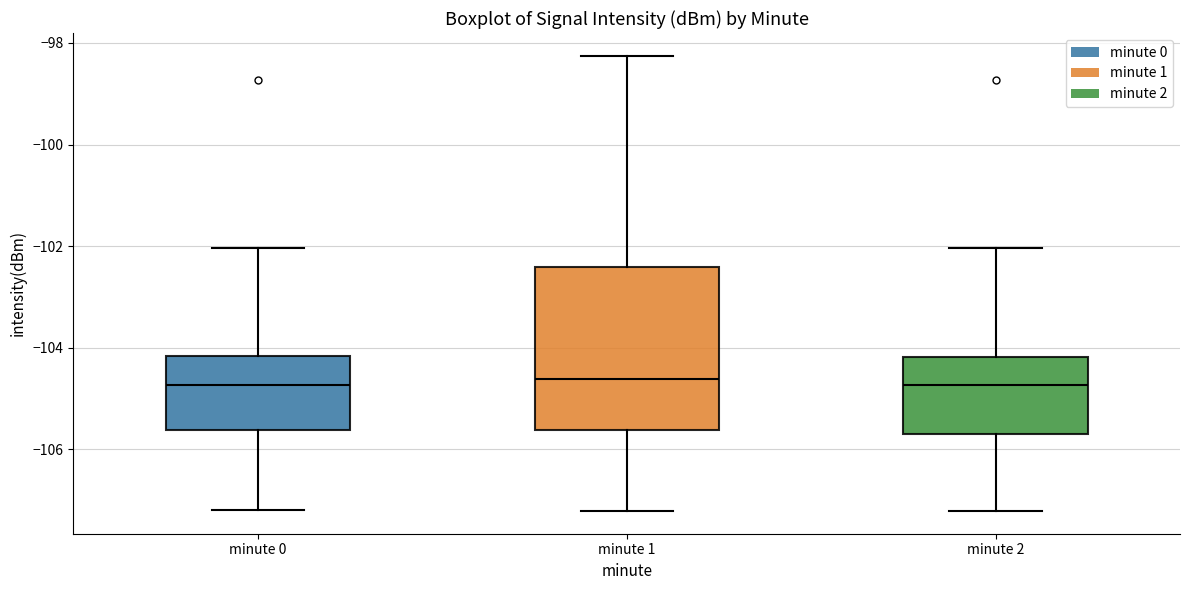

Reading left to right, transcribe this box plot: for each box, give where its median line is, the range the box spans, and where its two whiskers end, as read against the y-axis. The values are not printed on the chart, so give them approximately, as read against the axis.

minute 0: median -104.8, box -105.6 to -104.2, whiskers -107.2 to -102.0
minute 1: median -104.6, box -105.6 to -102.4, whiskers -107.2 to -98.2
minute 2: median -104.8, box -105.6 to -104.2, whiskers -107.2 to -102.0